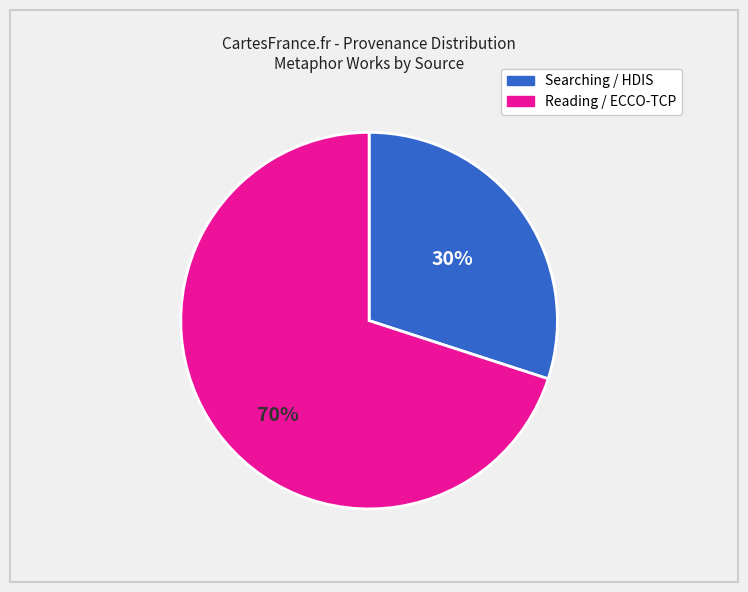

Combined, do Searching / HDIS and Reading / ECCO-TCP account for over 50%?

Yes